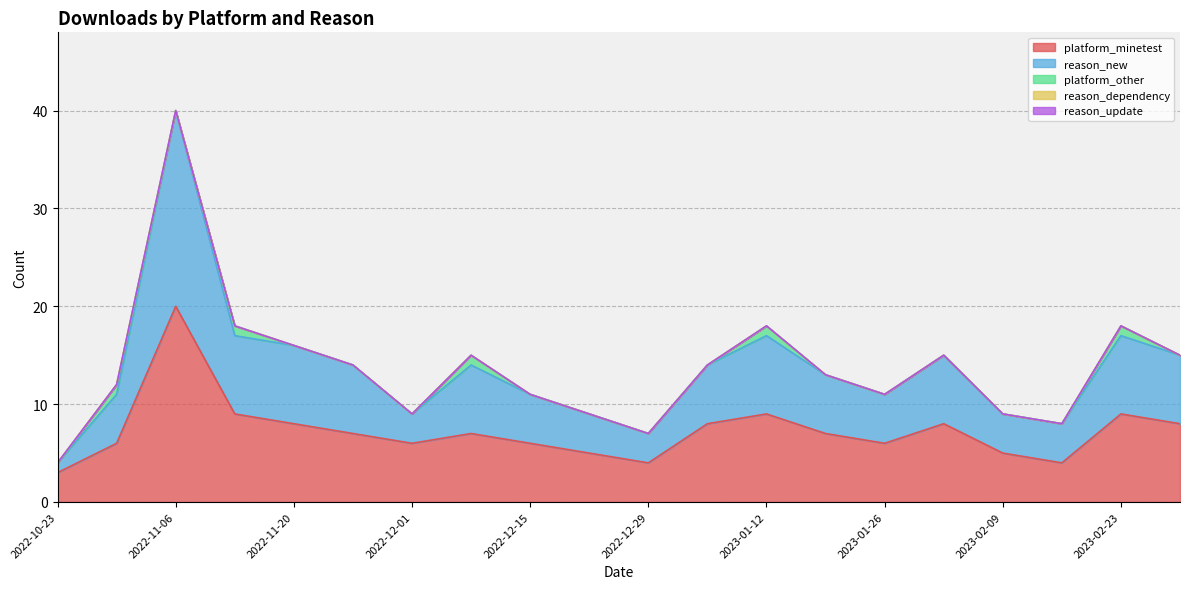

What is the label of the 11th point from the left?

2022-12-29